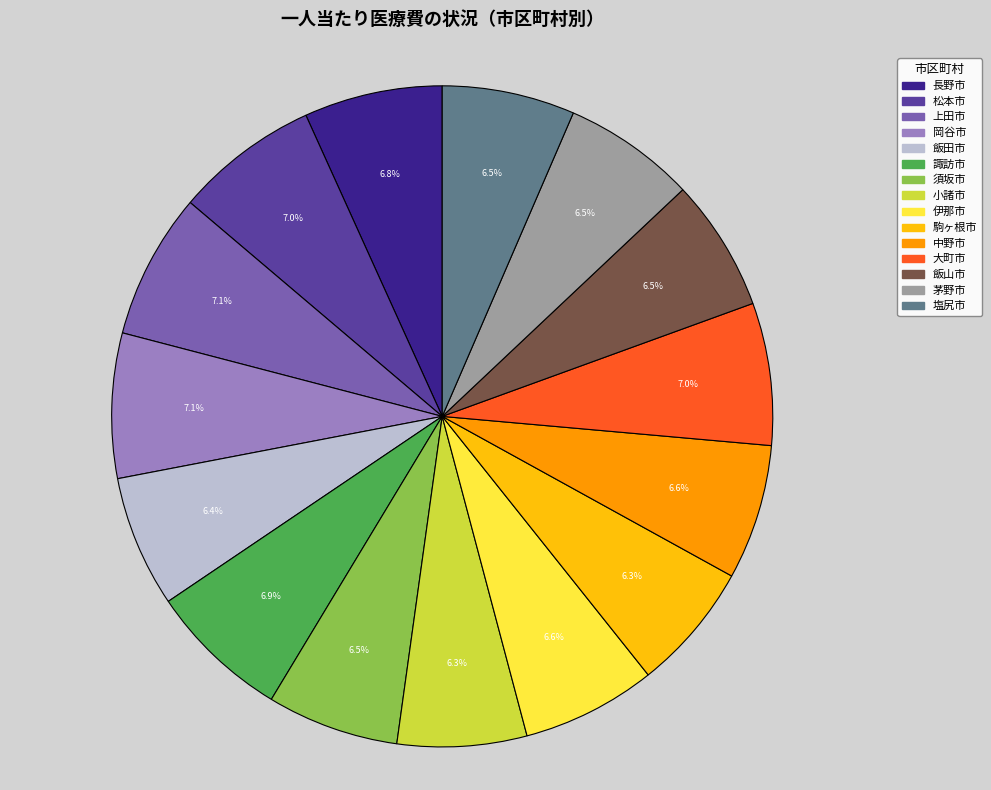

What percentage is the 駒ヶ根市 slice, to the nearest percent?

6%